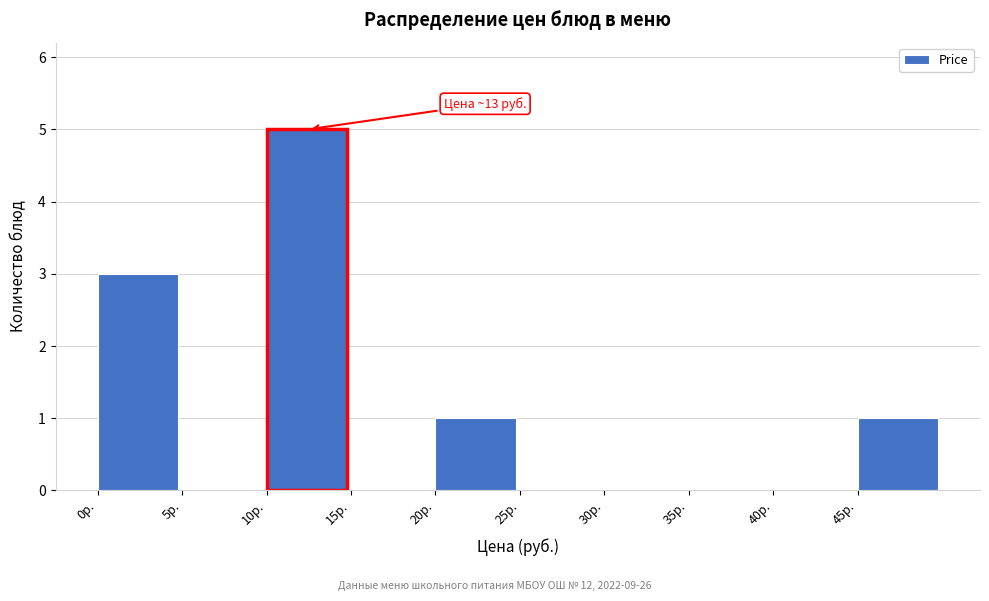

Which range on the x-axis has the tallest bar?

10 to 15